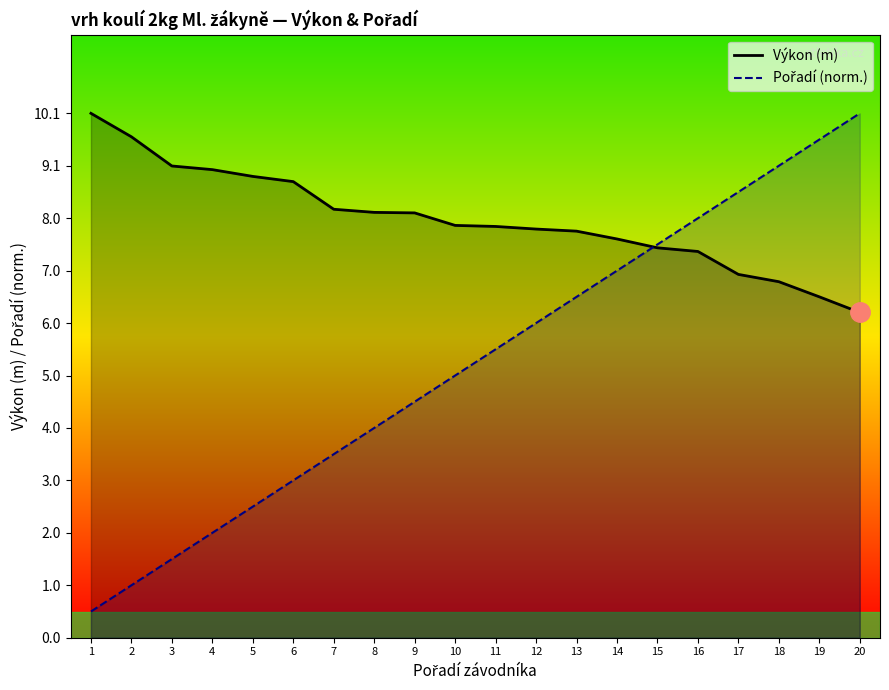

What is the maximum value for Pořadí (norm.)?

10.1